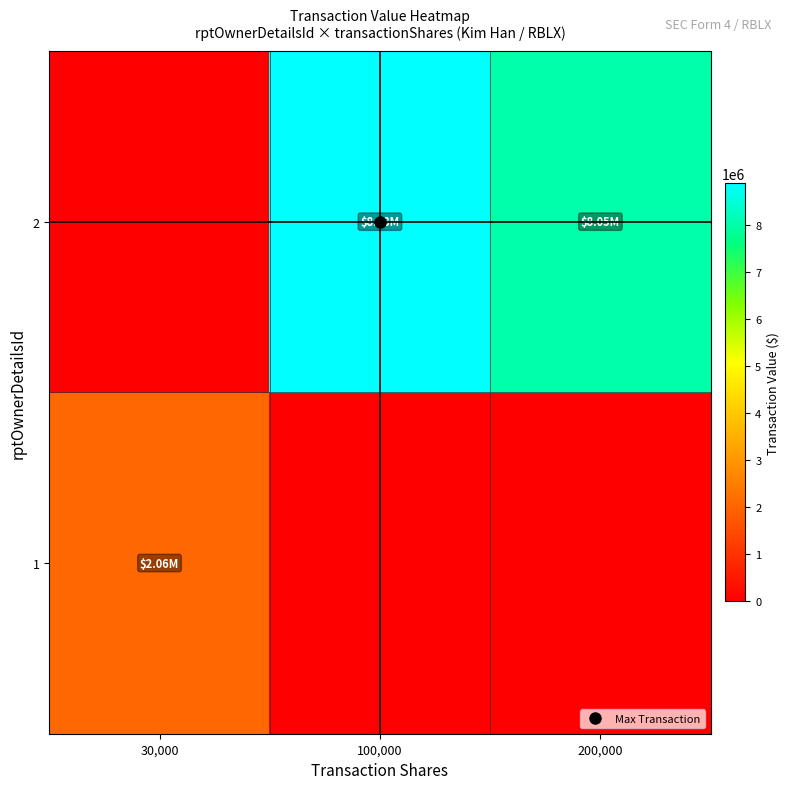

Between 200,000 and 30,000, which is larger?

30,000